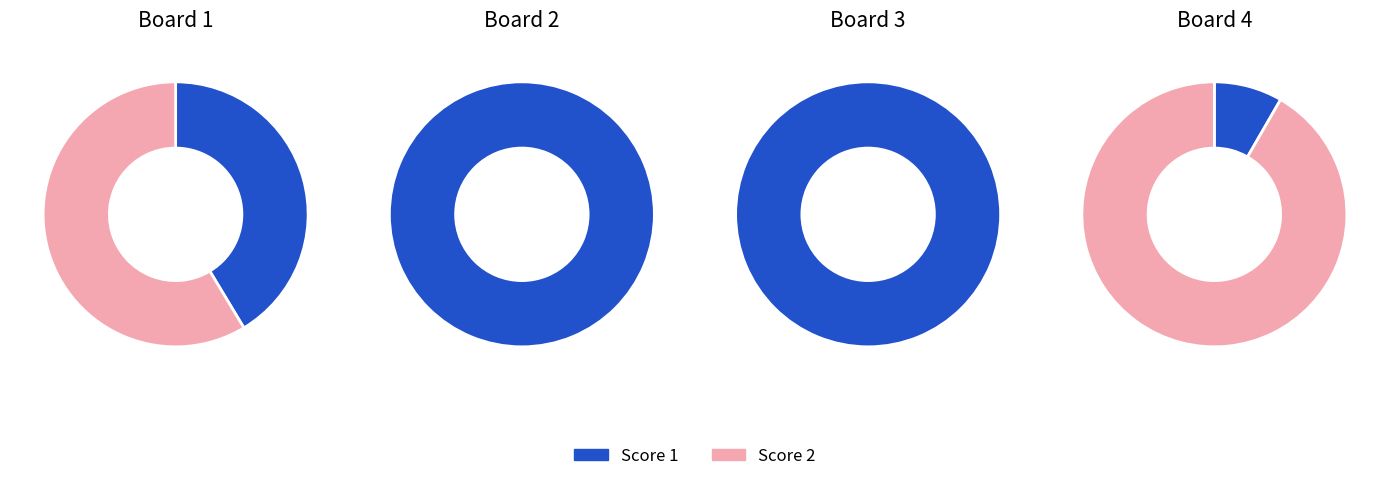

How many segments does this pie chart have?

4